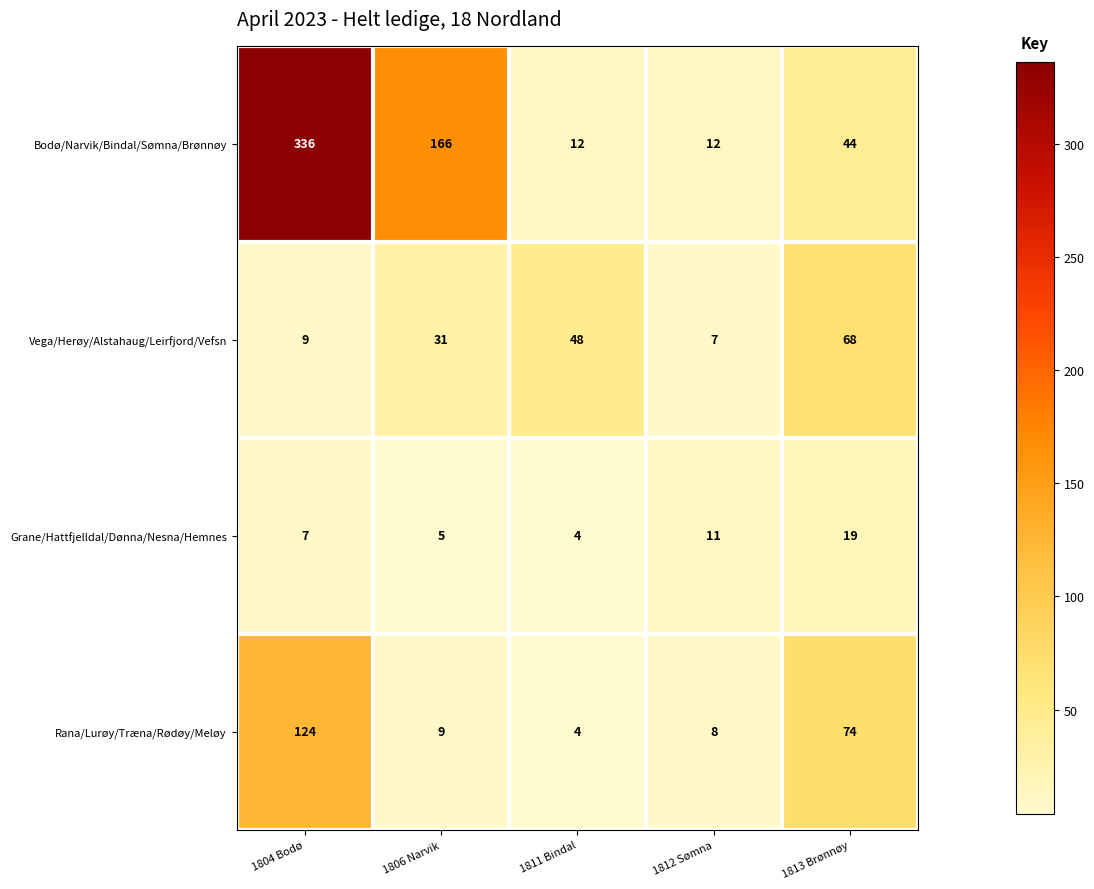

What is the sum of all Grane/Hattfjelldal/Dønna/Nesna/Hemnes values?

46